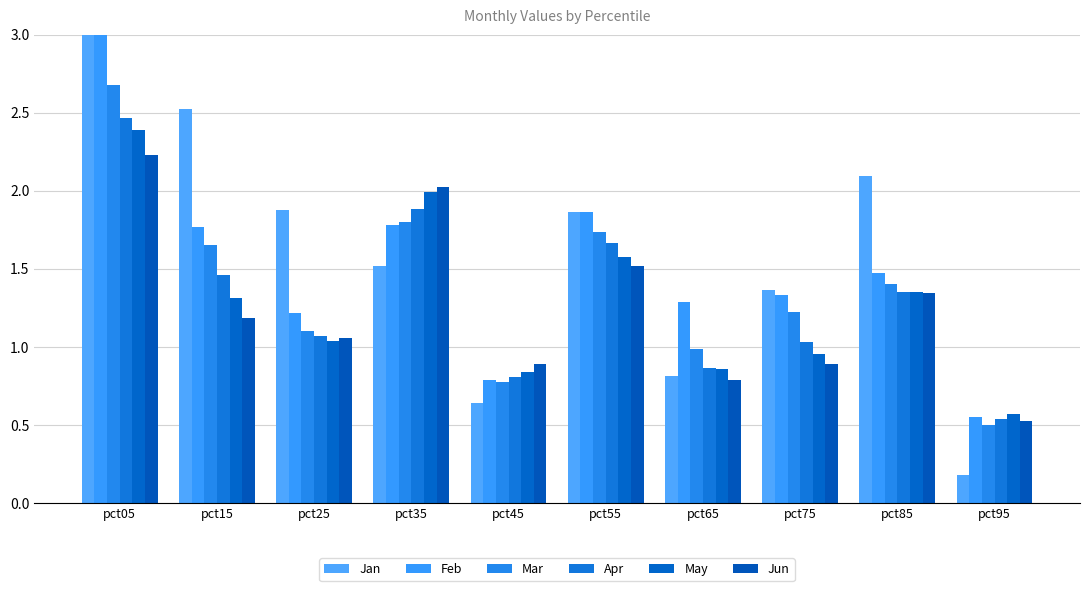

Reading left to right, what are all the values shown in this chart?

Jan: pct05=5.0	pct15=2.5	pct25=1.9	pct35=1.5	pct45=0.6	pct55=1.9	pct65=0.8	pct75=1.4	pct85=2.1	pct95=0.2
Feb: pct05=3.2	pct15=1.8	pct25=1.2	pct35=1.8	pct45=0.8	pct55=1.9	pct65=1.3	pct75=1.3	pct85=1.5	pct95=0.5
Mar: pct05=2.7	pct15=1.7	pct25=1.1	pct35=1.8	pct45=0.8	pct55=1.7	pct65=1.0	pct75=1.2	pct85=1.4	pct95=0.5
Apr: pct05=2.5	pct15=1.5	pct25=1.1	pct35=1.9	pct45=0.8	pct55=1.7	pct65=0.9	pct75=1.0	pct85=1.3	pct95=0.5
May: pct05=2.4	pct15=1.3	pct25=1.0	pct35=2.0	pct45=0.8	pct55=1.6	pct65=0.9	pct75=1.0	pct85=1.4	pct95=0.6
Jun: pct05=2.2	pct15=1.2	pct25=1.1	pct35=2.0	pct45=0.9	pct55=1.5	pct65=0.8	pct75=0.9	pct85=1.3	pct95=0.5